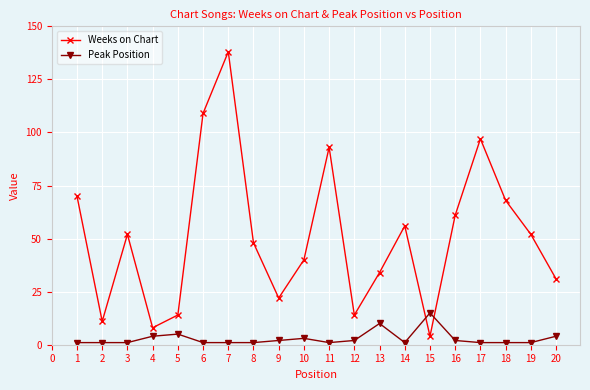

What is the sum of all Peak Position values?

58